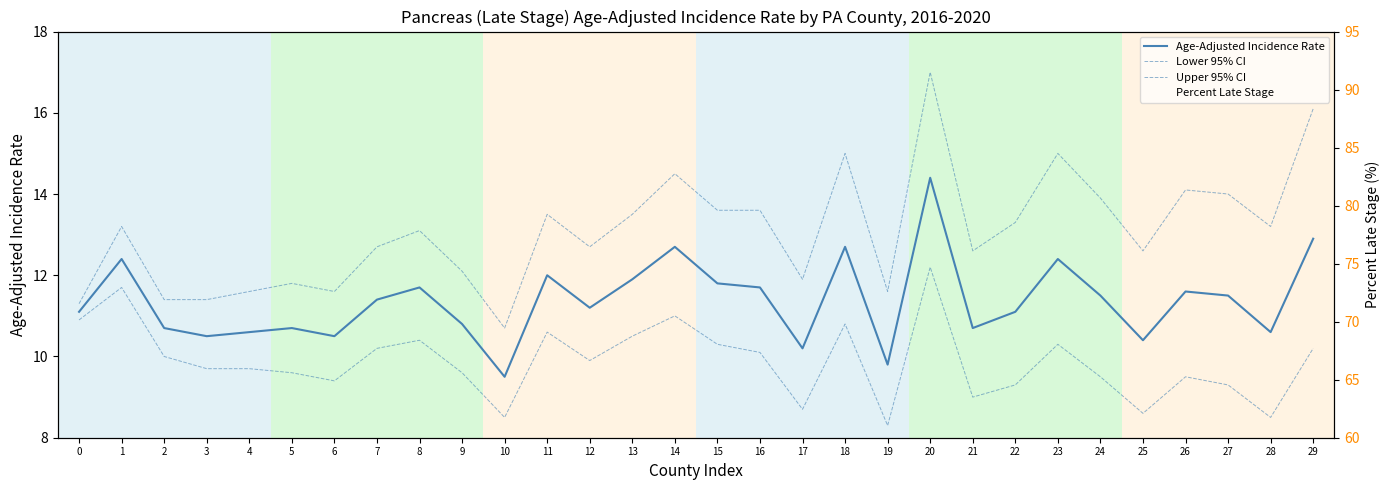

At how many categories does at least one series exceed 13?

30